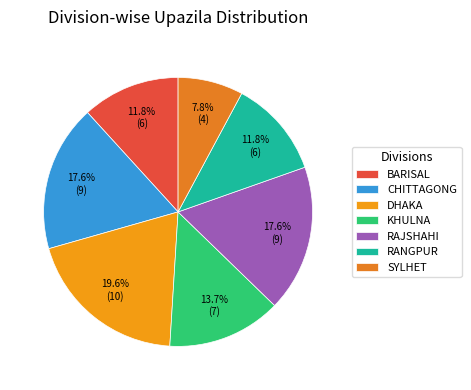

Does KHULNA represent more than half of the total?

No